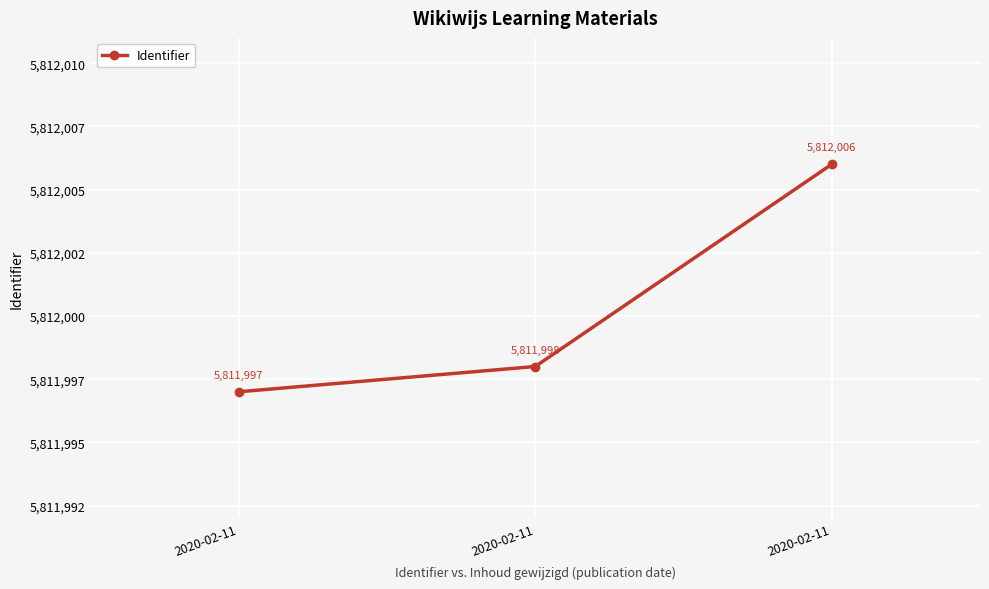

What is the value of the 1st point from the left?

5811997